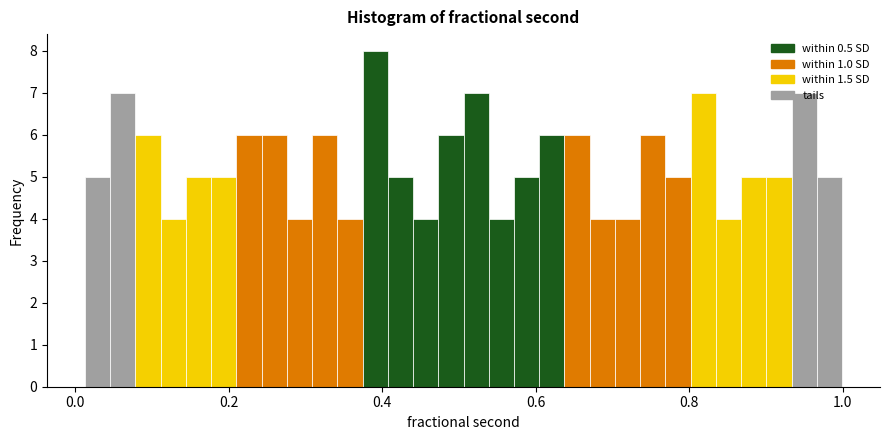

Read against the x-axis, roughly where is the centre of the tallest bar?

0.40